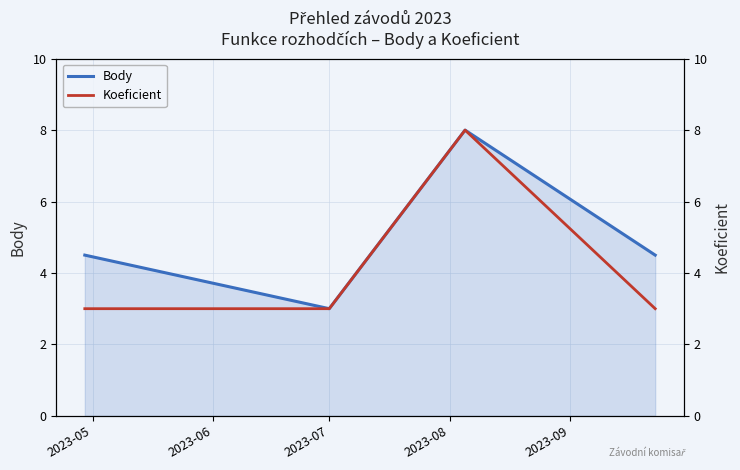

How many interior local peaks does the Koeficient series have?

1